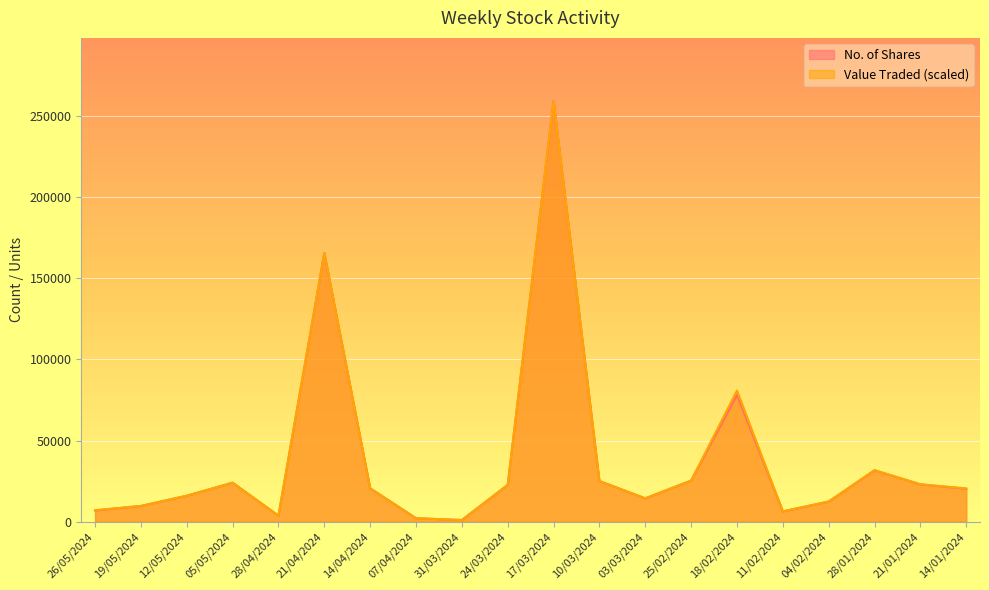

Between 26/05/2024 and 12/05/2024, which is larger?

12/05/2024